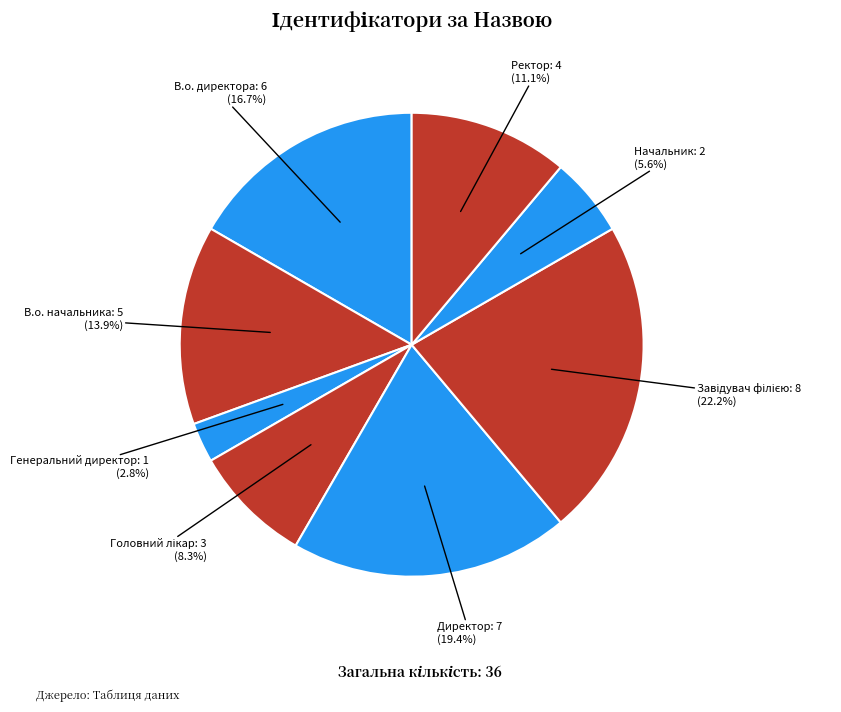

What is the smallest slice in the pie chart?

Генеральний директор